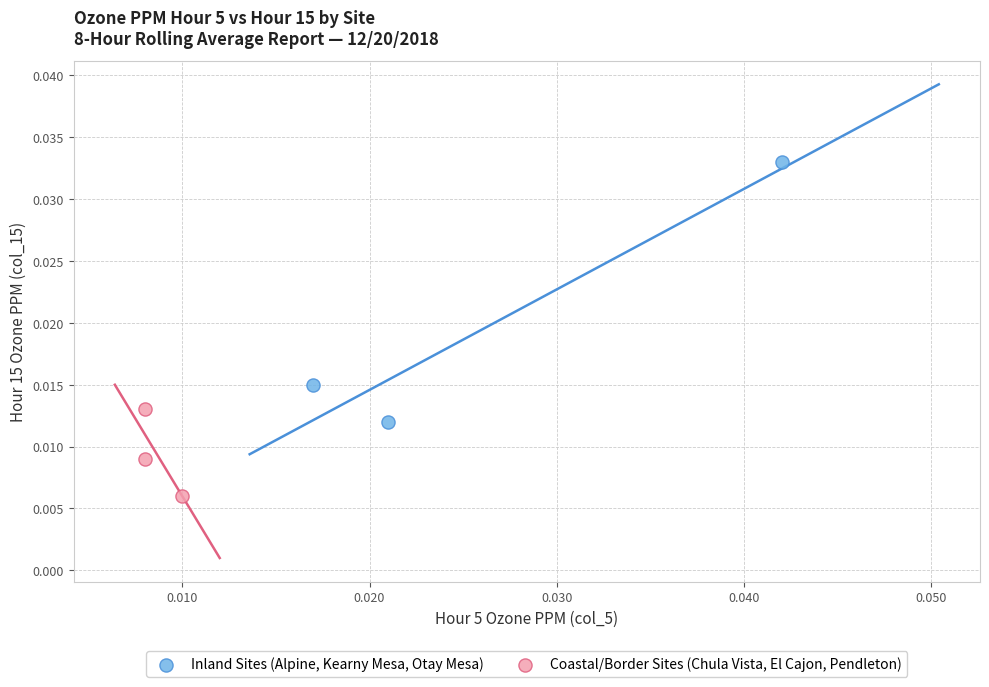

Which series has the largest Y range (max minus min)?

Inland Sites (Alpine, Kearny Mesa, Otay Mesa)